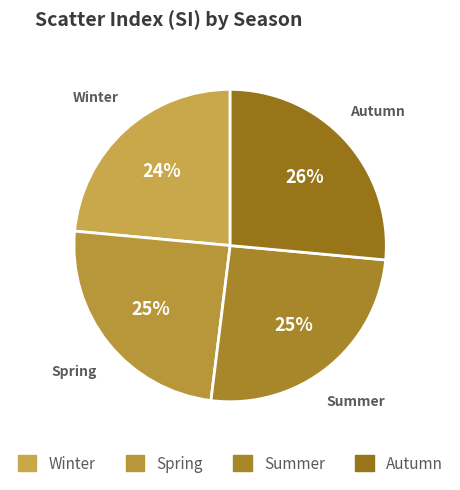

To the nearest percent, what is the average slice percentage?

25%